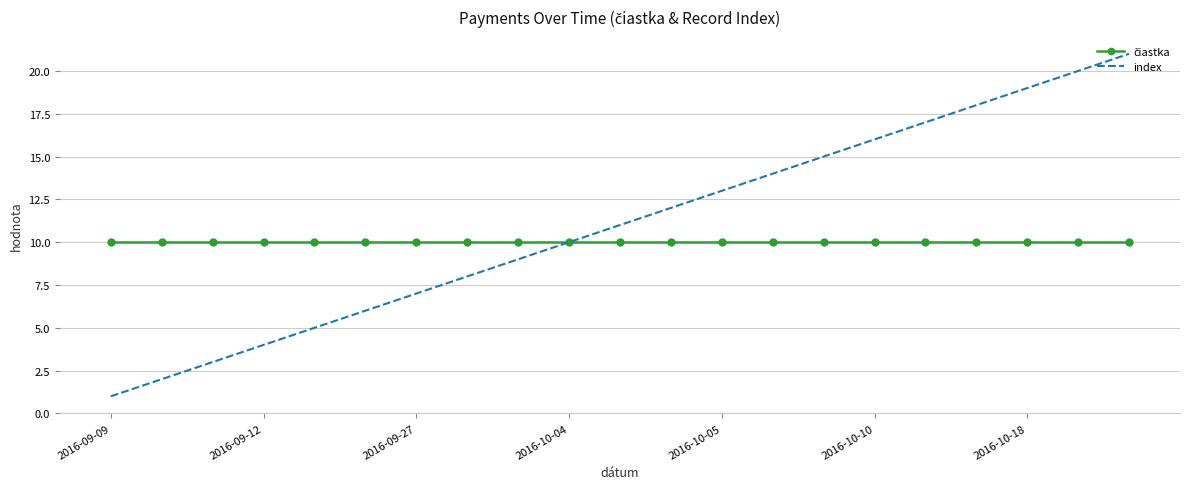

Which series has the largest total across all categories?

index